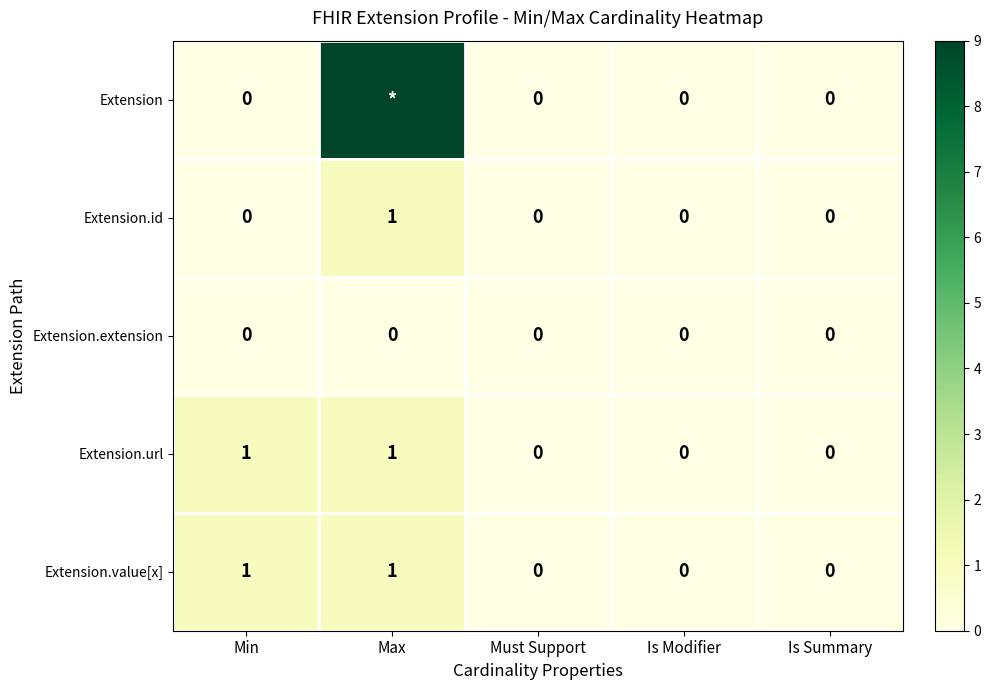

The Extension.extension series shows 0 at Is Modifier. True or false?

True